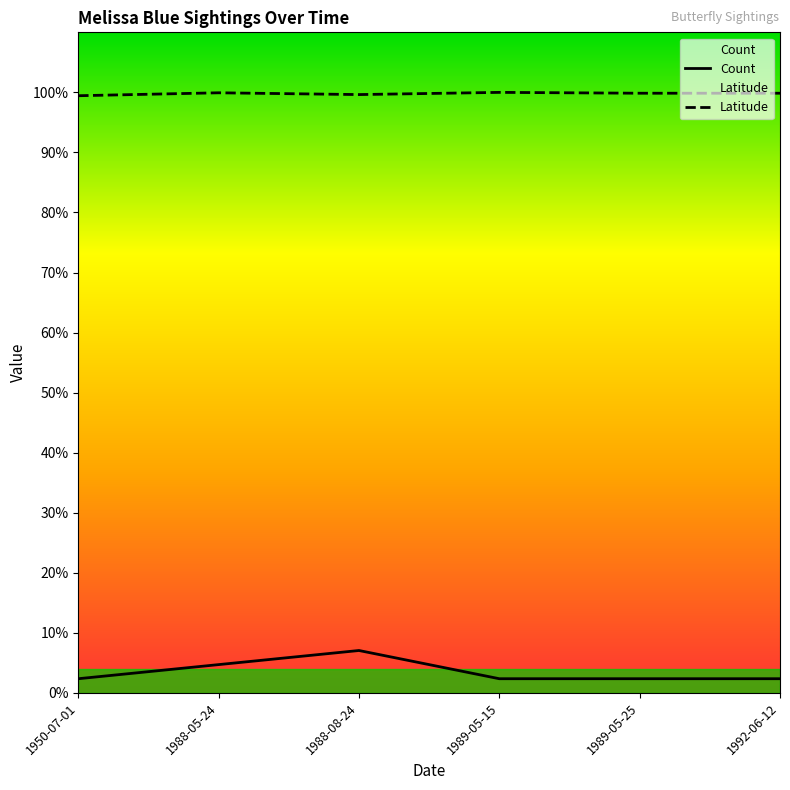

What is the value of the Latitude point at the 6th from the left?

99.9